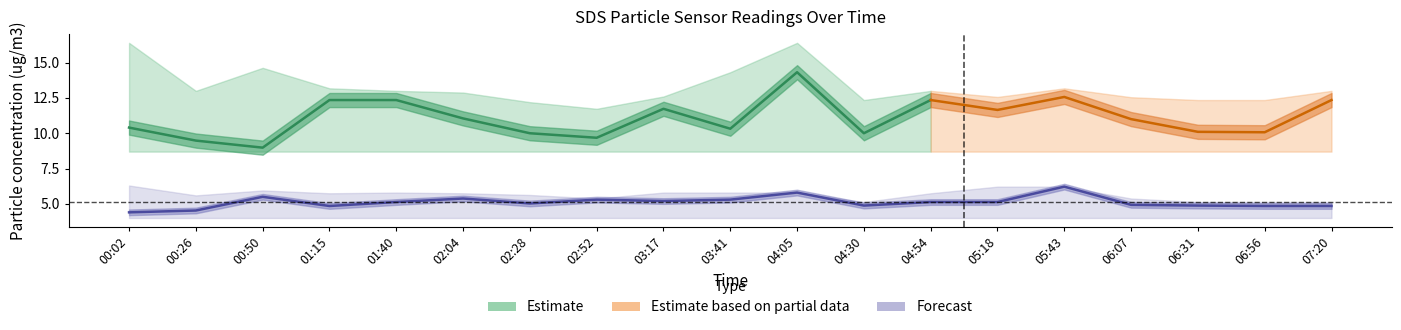

Where is the first local minimum for SDS_P2_upper?

00:26